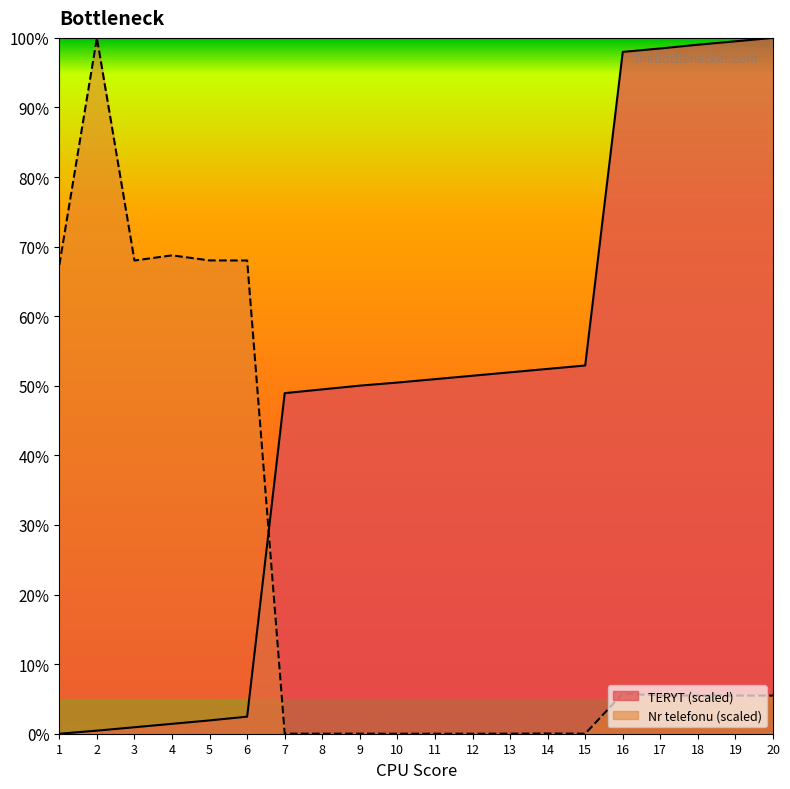

What is the total value across all series at 6?

70.5